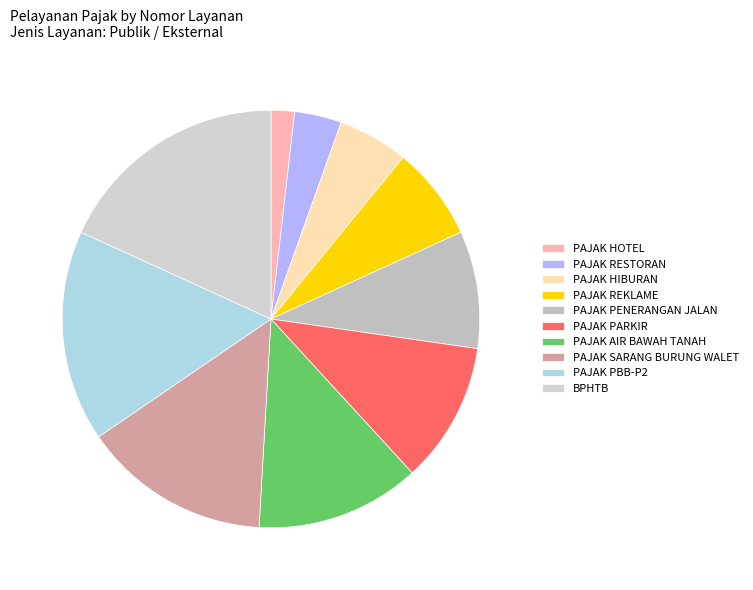

How many segments does this pie chart have?

10